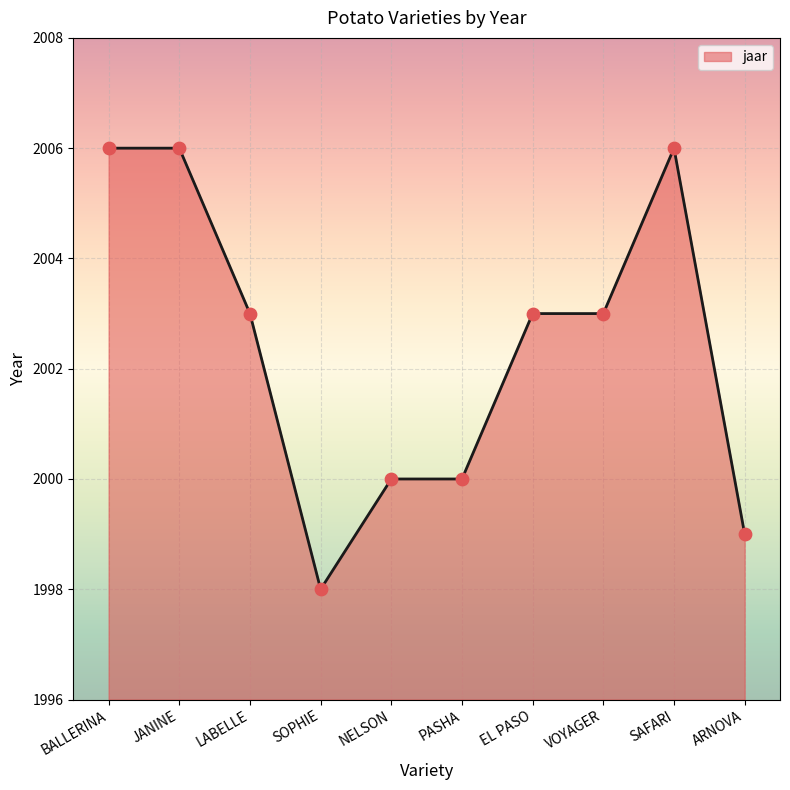

Approximately how many times larger is the value at NELSON compared to VOYAGER?

1.0